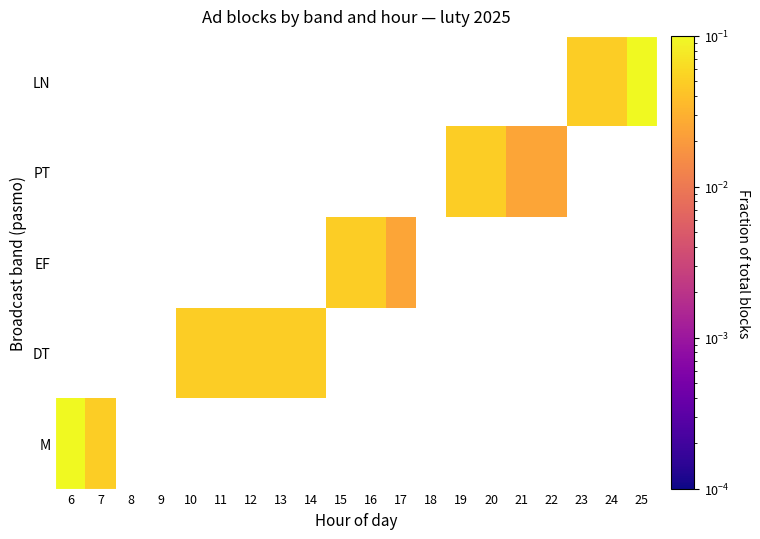

Is the value of PT at 9 greater than the value of DT at 20?

No